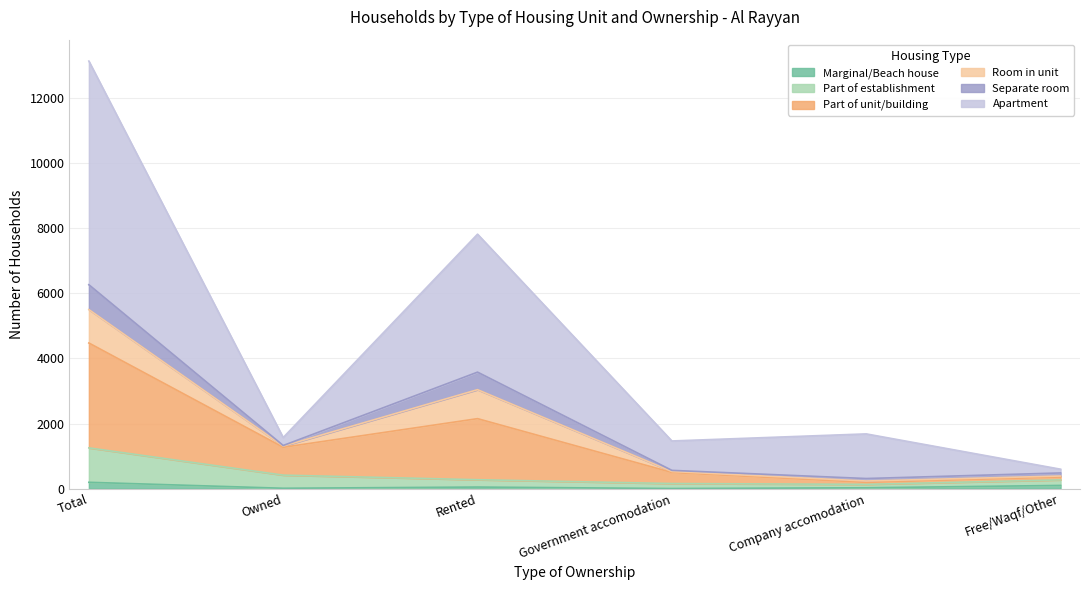

True or false: Separate room has more than 0 points higher than both neighbors.

True